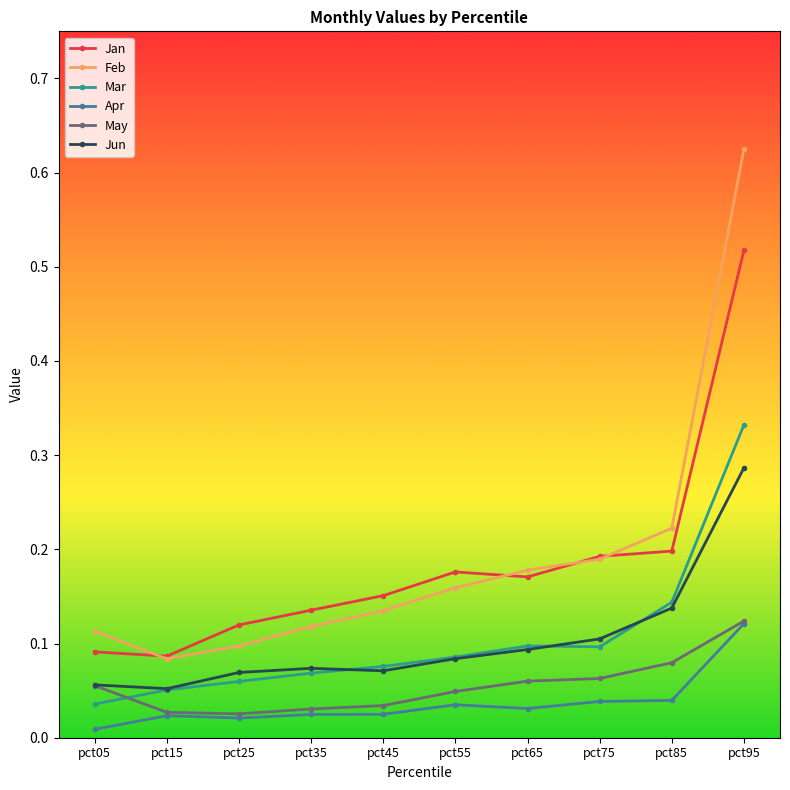

Count the Feb values in the range 0 to 1.

10